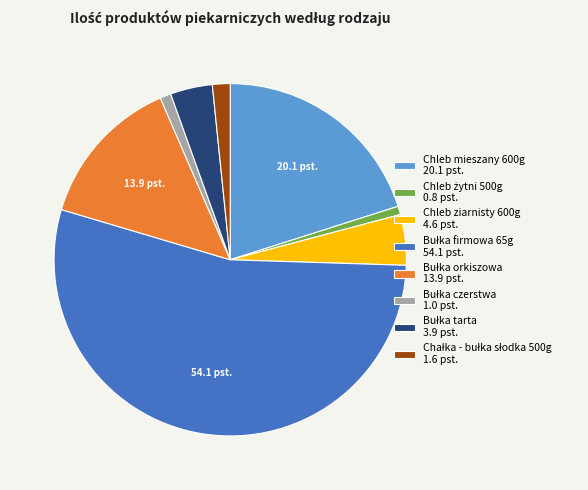

Is it true that Chleb ziarnisty 600g 4.6 pst. is 16% of the pie?

False